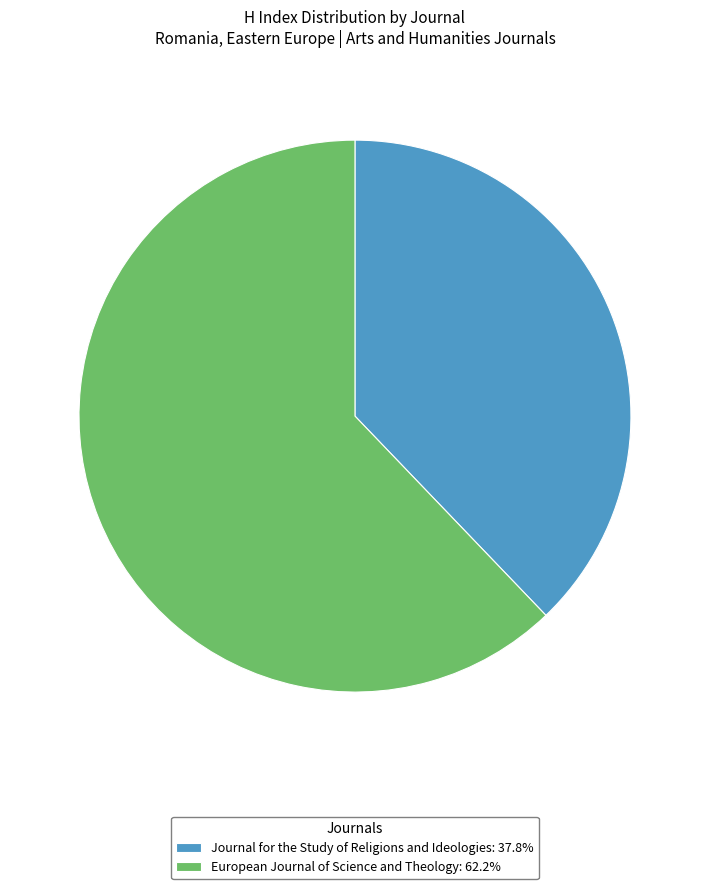

Is the sum of Journal for the Study of Religions and Ideologies: 37.8% and European Journal of Science and Theology: 62.2% greater than half?

Yes